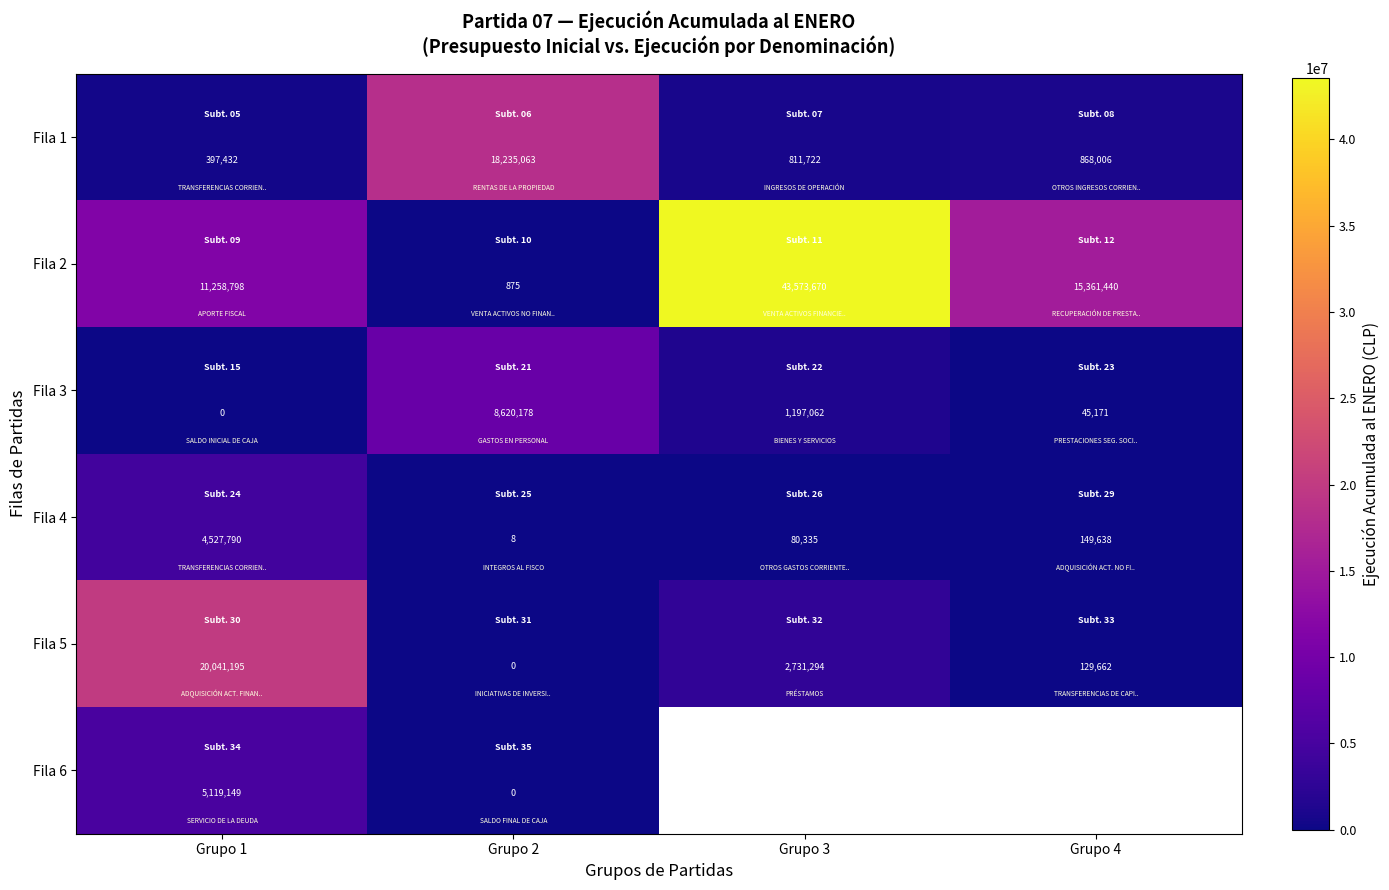

What is the difference between the maximum and second lowest values in the Fila 1 series?

17423341